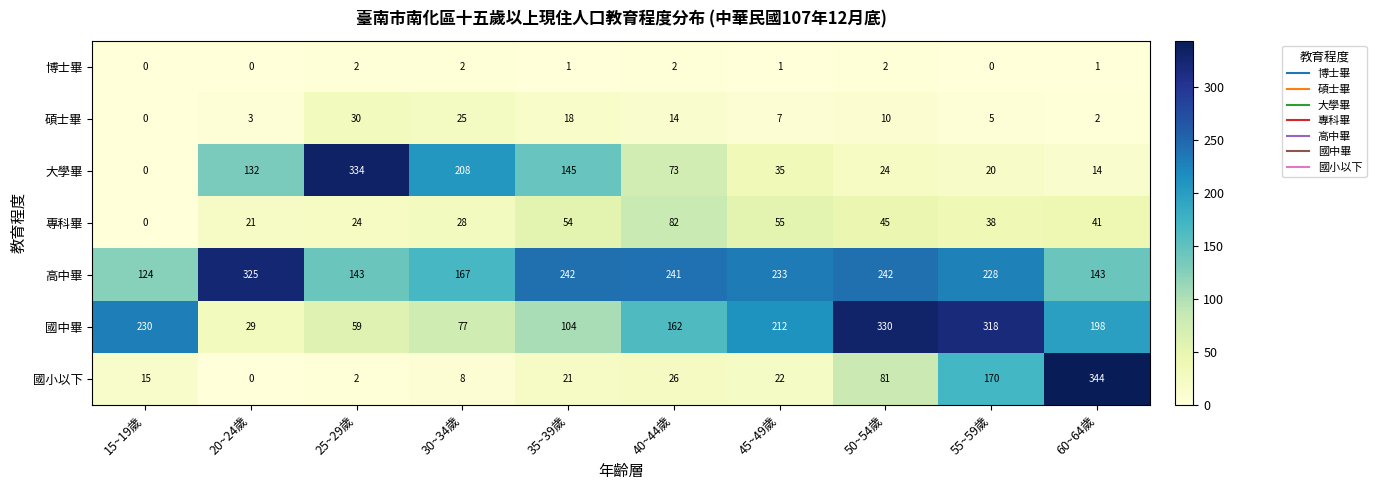

What is the sum of the 國中畢 values at 45~49歲 and 55~59歲?

530